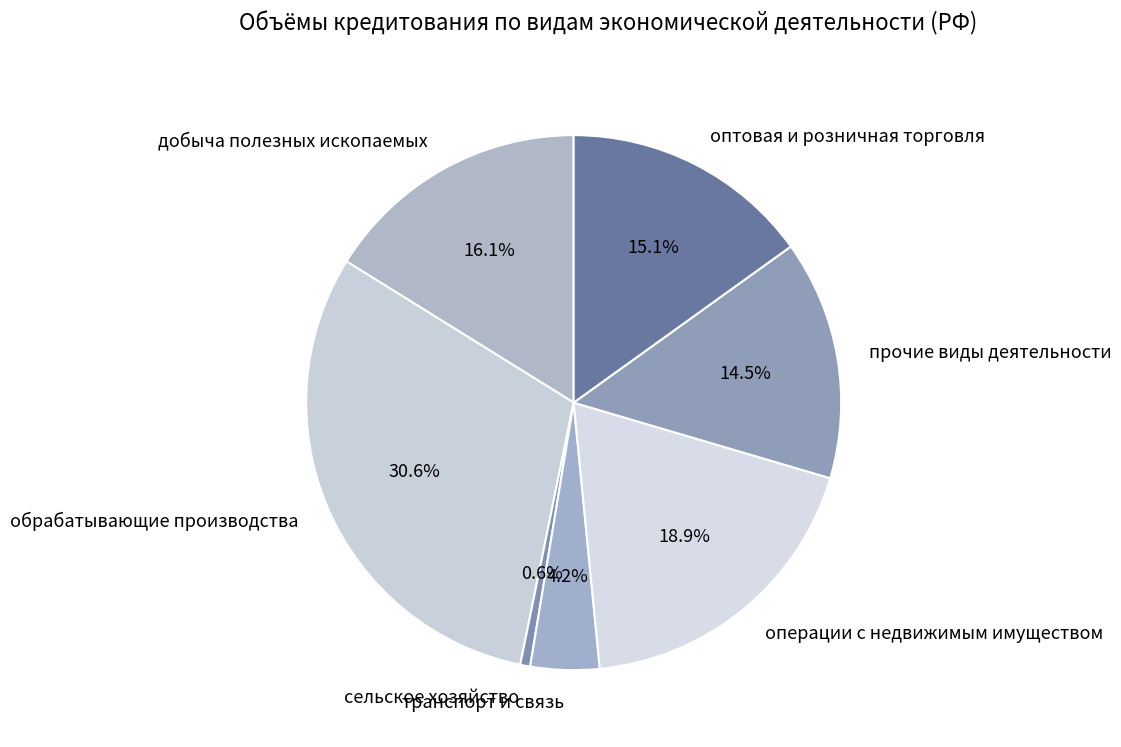

Which slice is the largest?

обрабатывающие производства